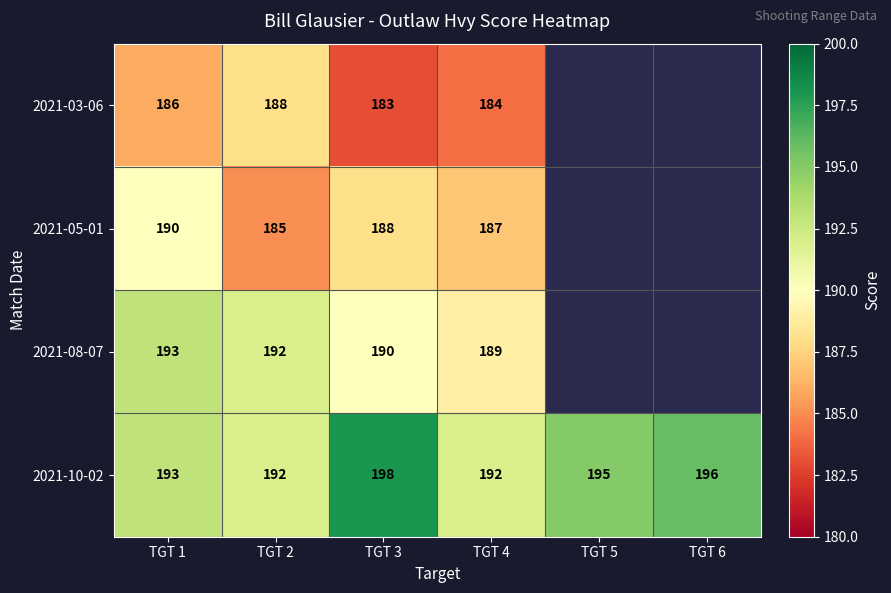

What is the total value across all series at TGT 2?

757